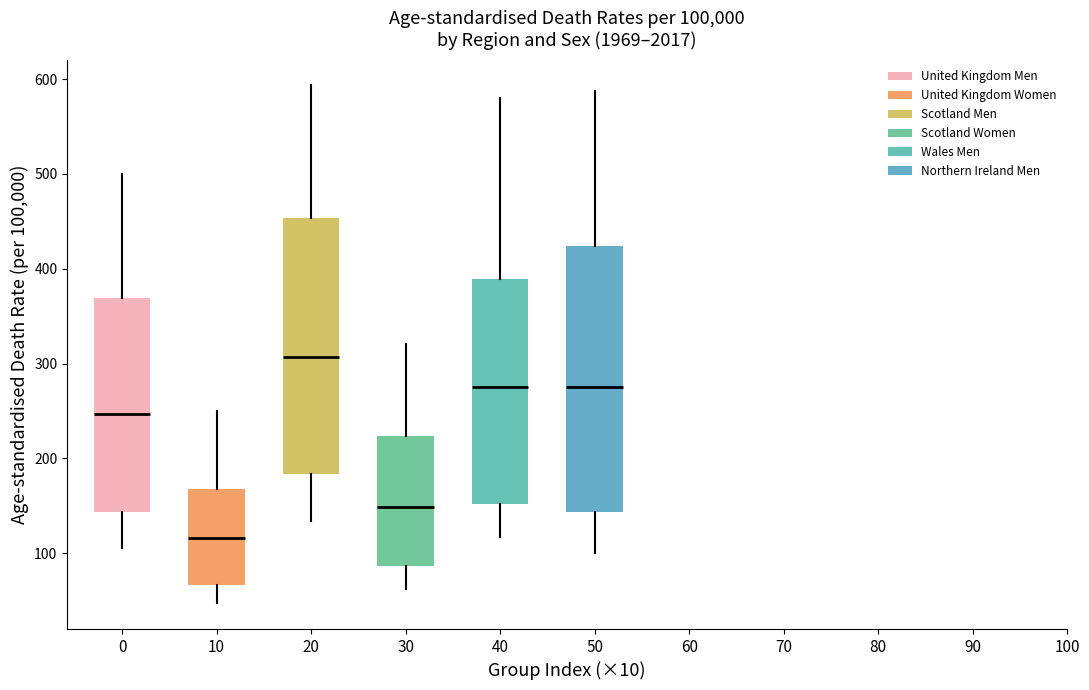

Where is the lower edge of the box at x = 50 on the y-axis? The values are not printed on the chart, so give them approximately, as read against the axis.

140